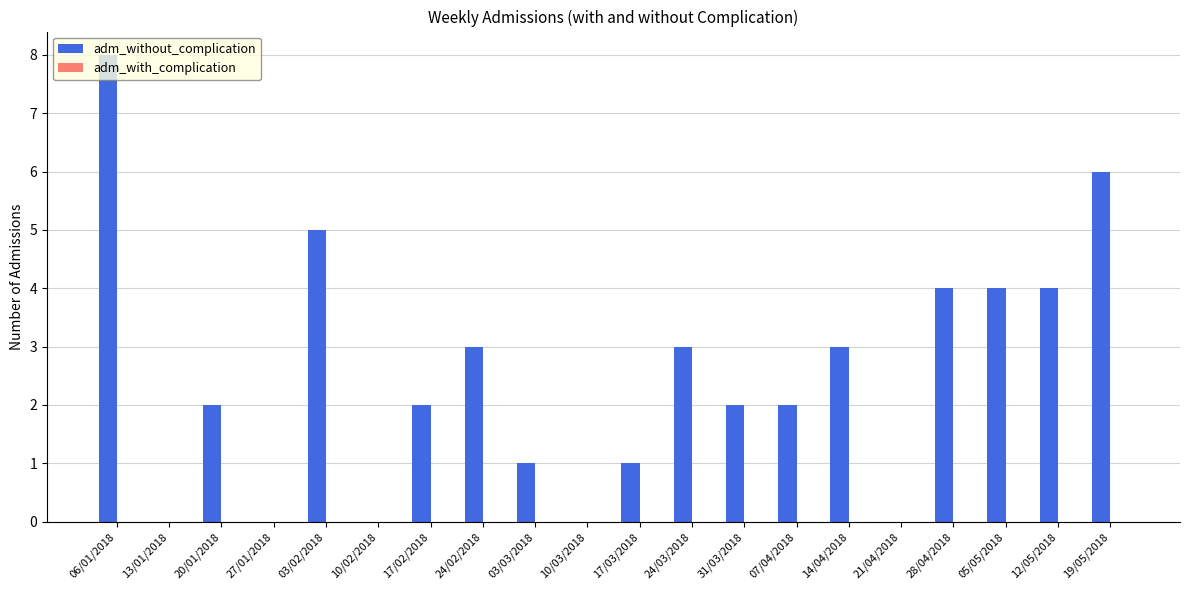

What is the greatest value displayed?

8